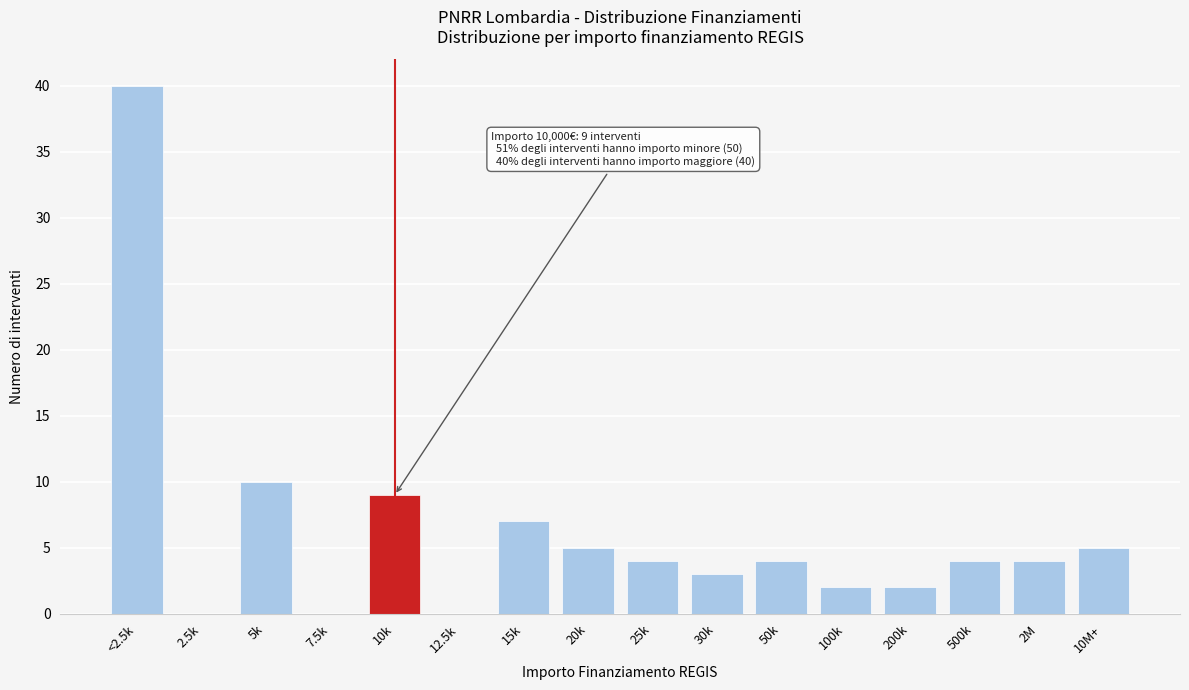

Reading left to right, transcribe all the data shown in this chart.

<2.5k=40	2.5k=0	5k=10	7.5k=0	10k=9	12.5k=0	15k=7	20k=5	25k=4	30k=3	50k=4	100k=2	200k=2	500k=4	2M=4	10M+=5